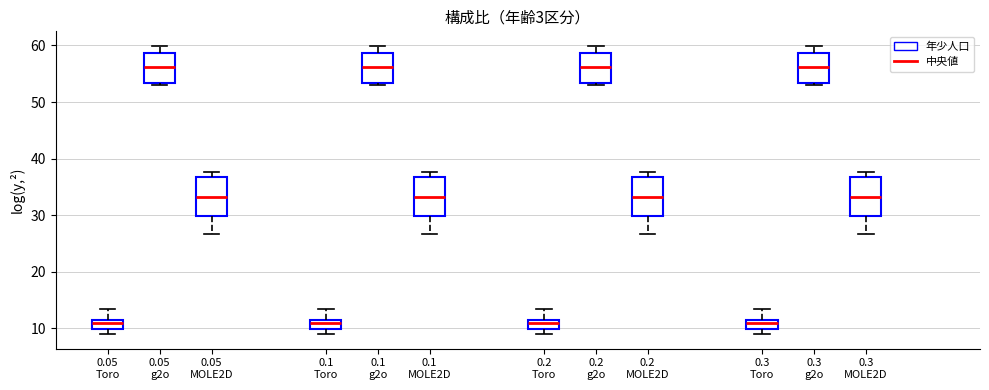

Where is the lower edge of the box for 0.2 MOLE2D on the y-axis? The values are not printed on the chart, so give them approximately, as read against the axis.

30